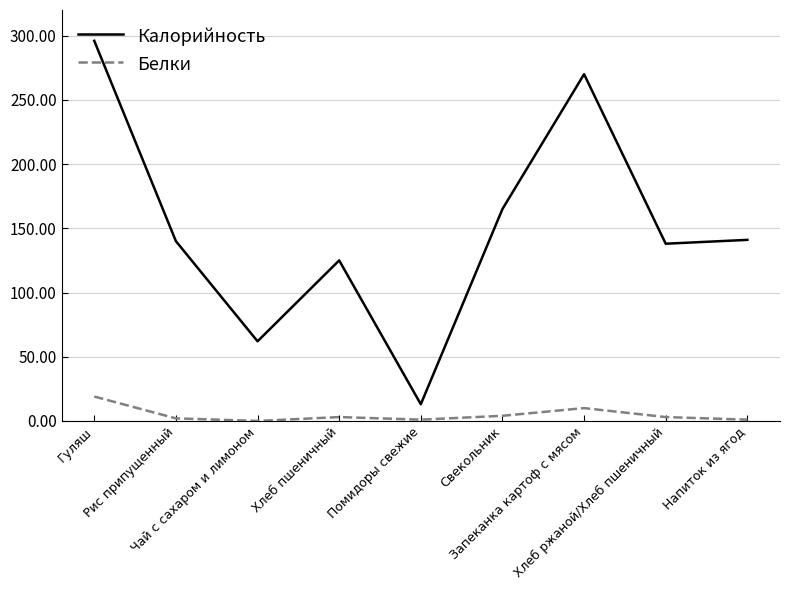

Which series has the largest range (max minus min)?

Калорийность